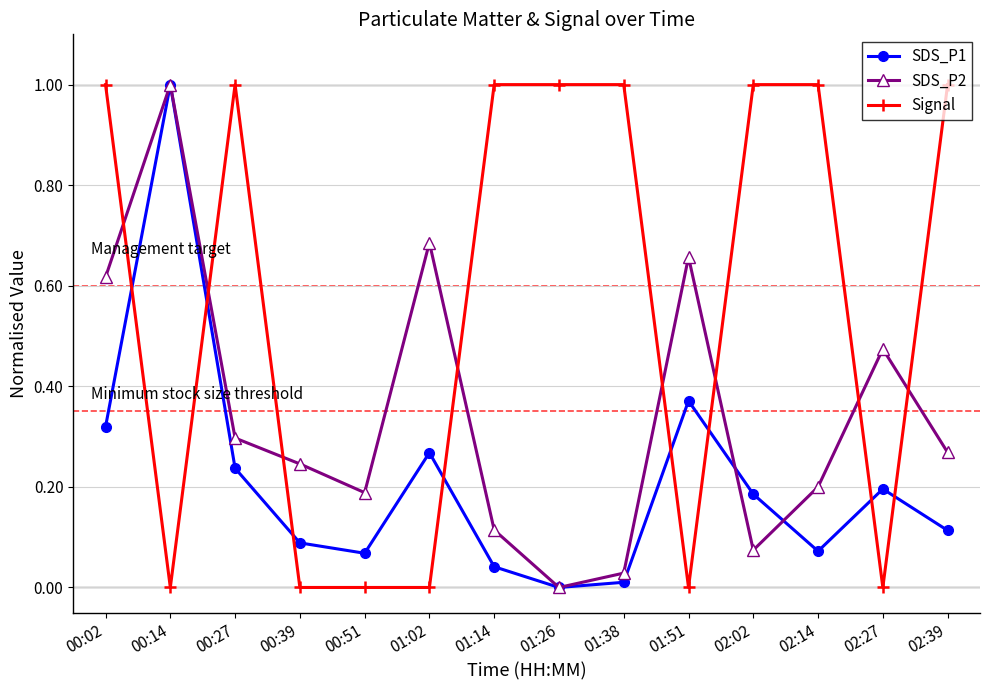

What is the highest value of the SDS_P2 series?

1.0